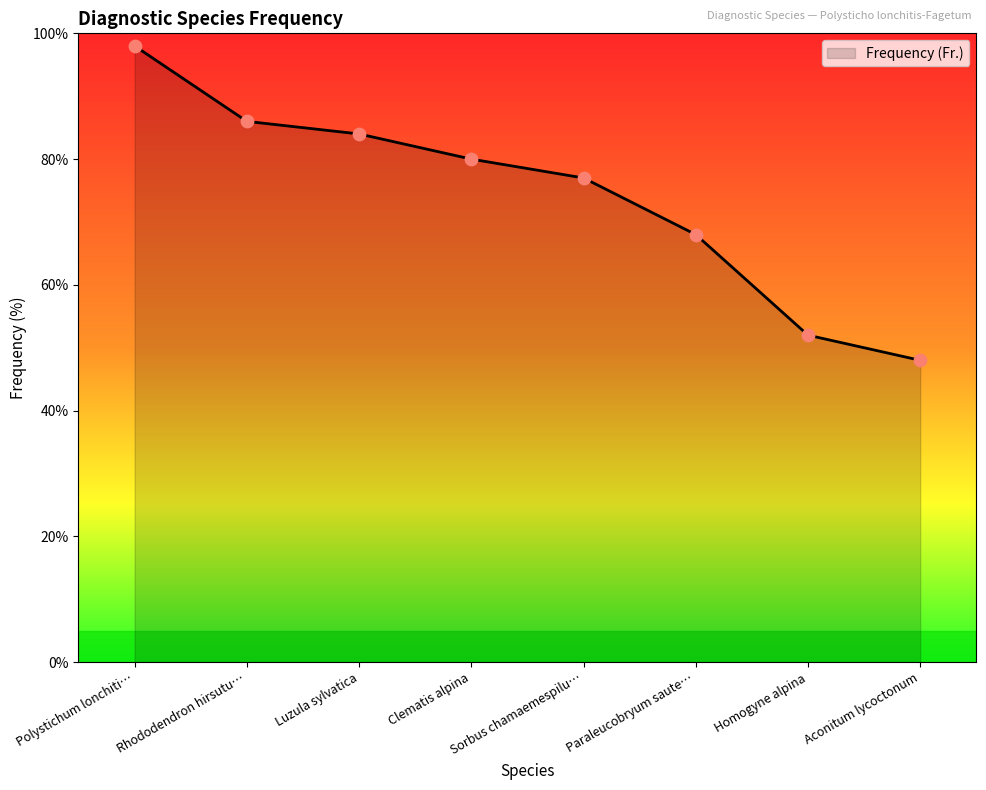

What is the change in value from Polystichum lonchiti… to Aconitum lycoctonum?

-50